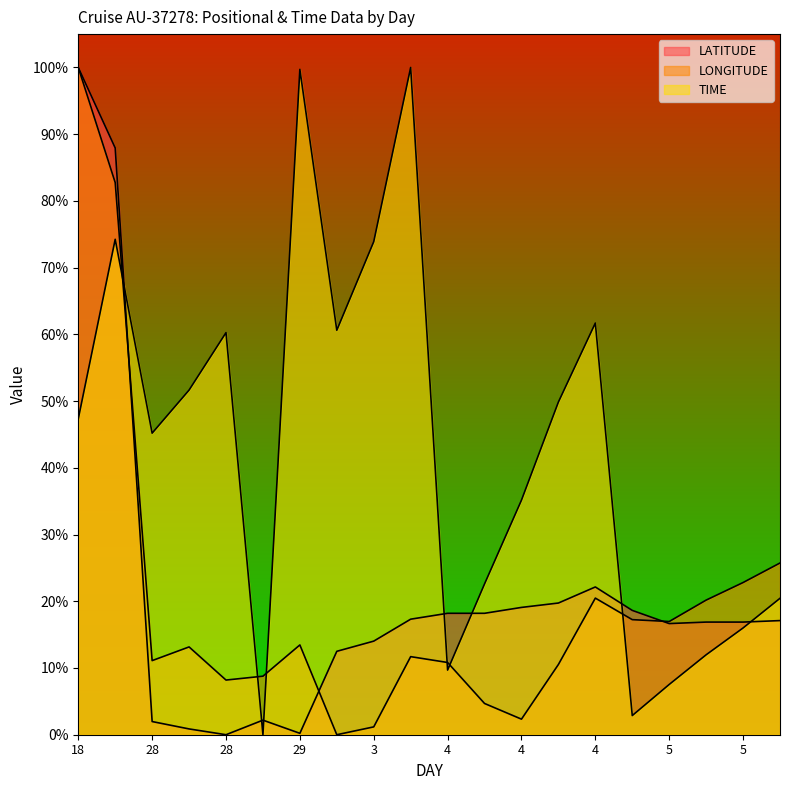

How many lines are shown in the chart?

3